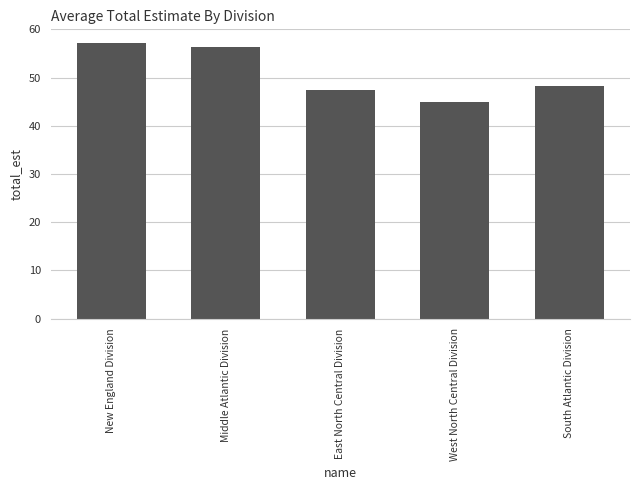

Is it true that the value at New England Division is 57.2?

True